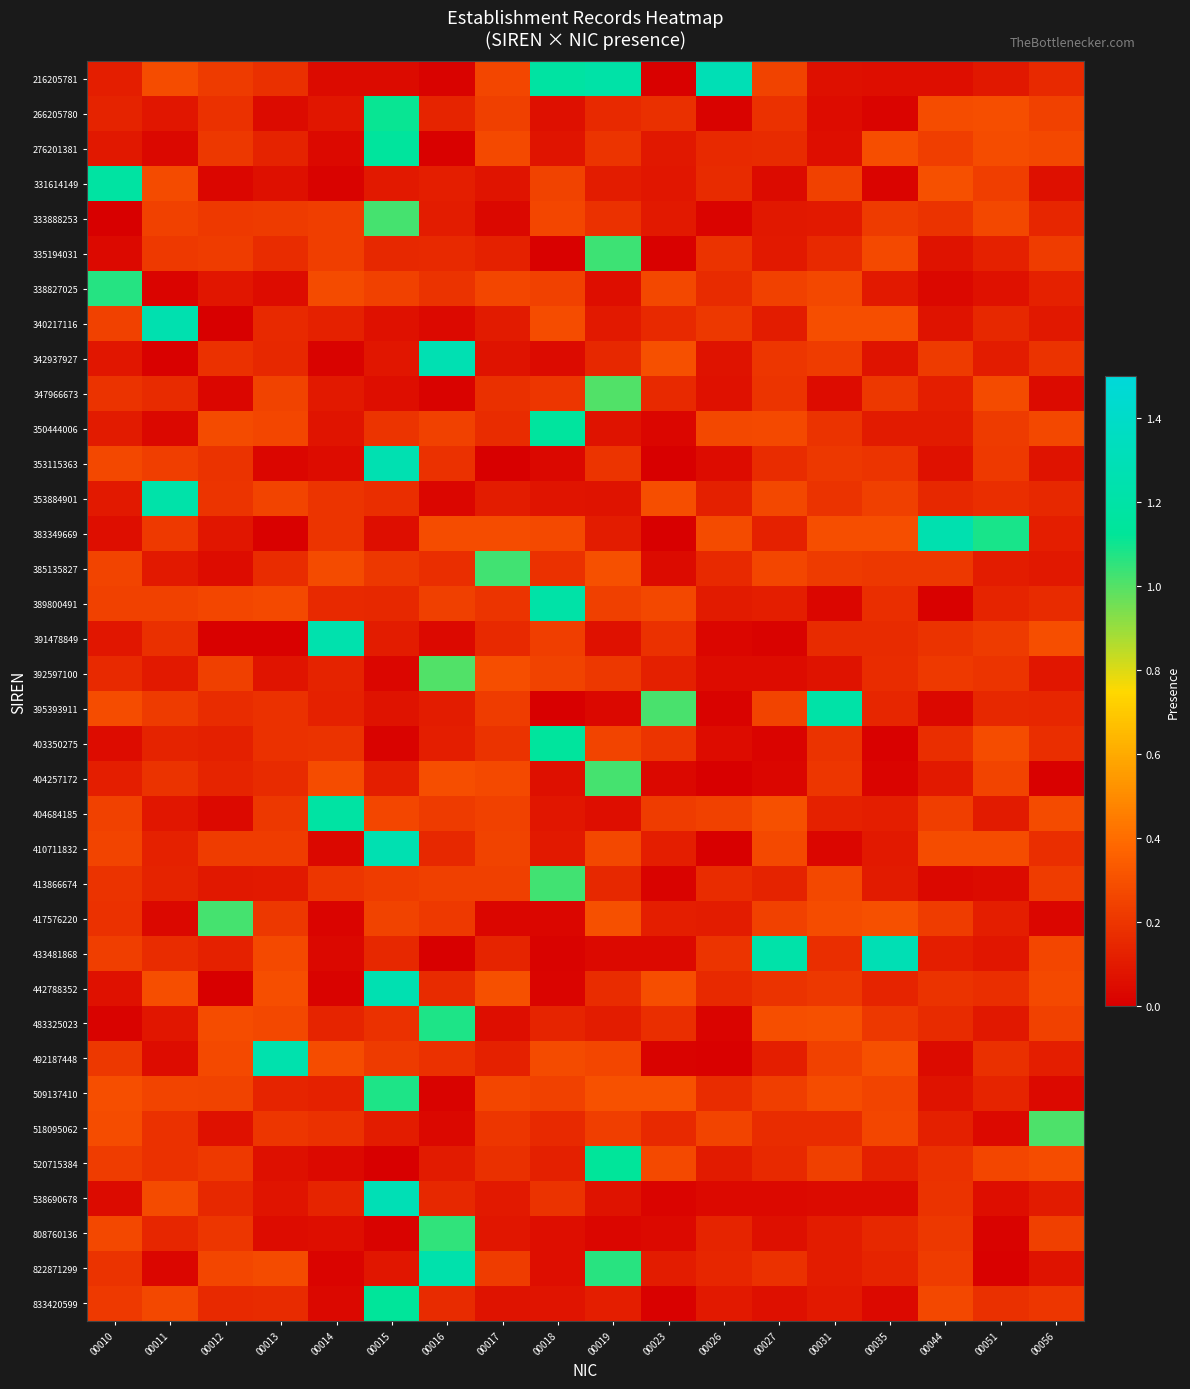

At how many categories does at least one series exceed 1?

18